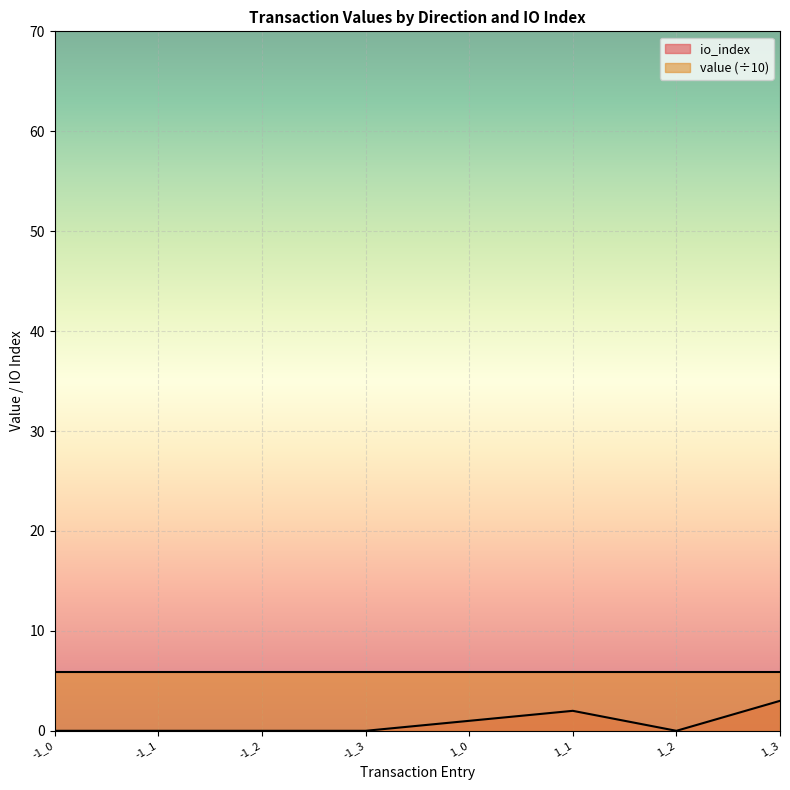

Rank the categories by value from lowest to highest.

-1_0, -1_1, -1_2, -1_3, 1_2, 1_0, 1_1, 1_3